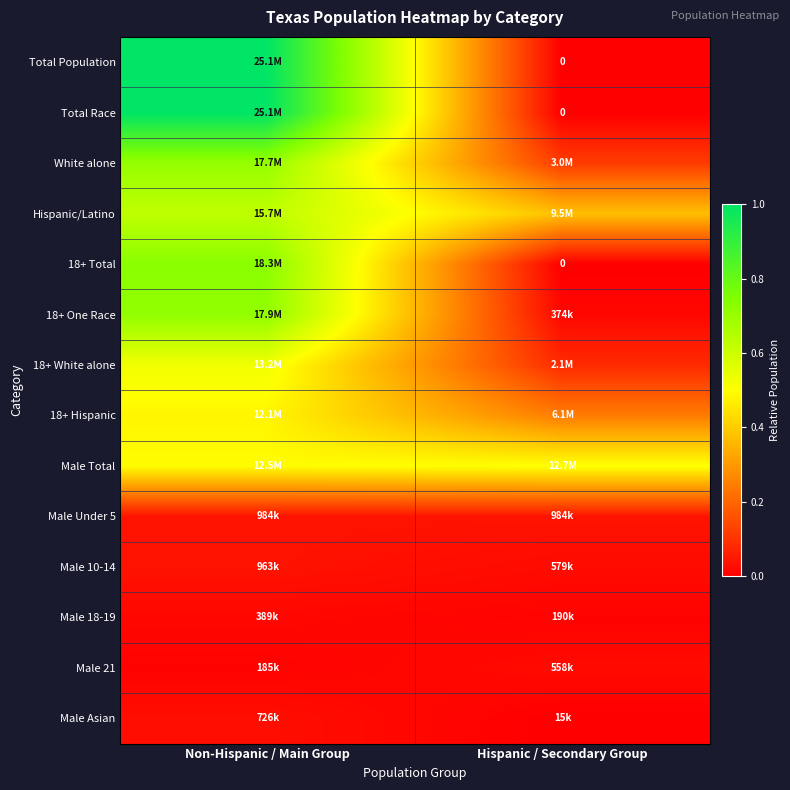

Rank the categories by Male Under 5 value from lowest to highest.

Hispanic / Secondary Group, Non-Hispanic / Main Group